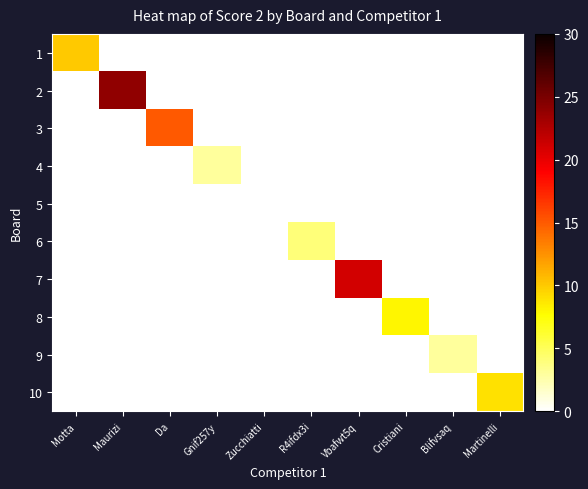

What is the greatest value displayed?

24